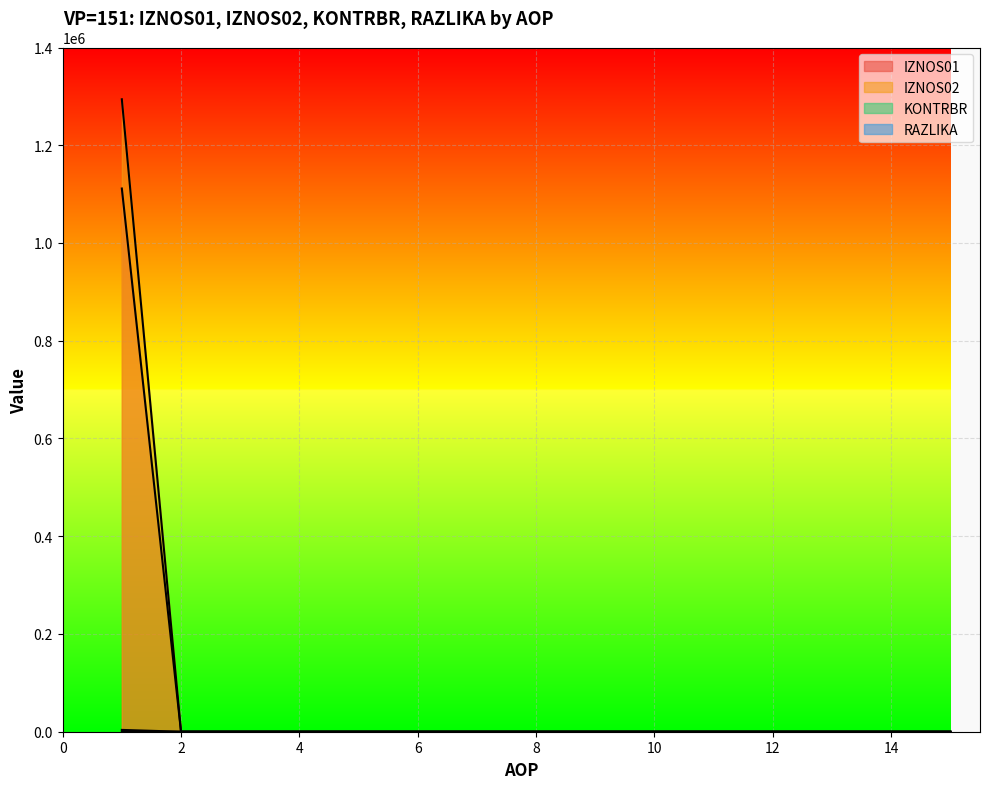

How many lines are shown in the chart?

4